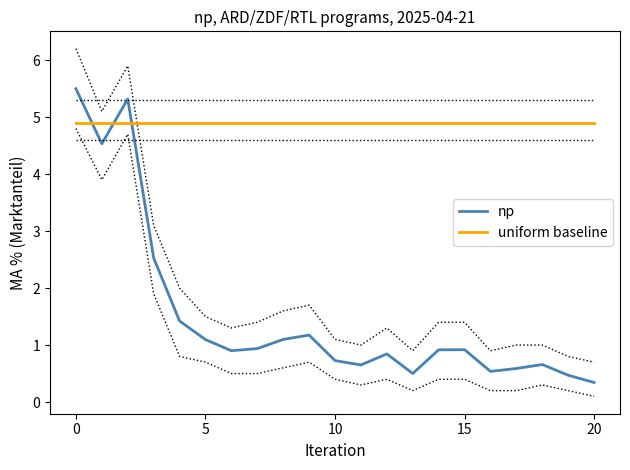

True or false: uniform baseline has more than 0 interior local peaks.

False